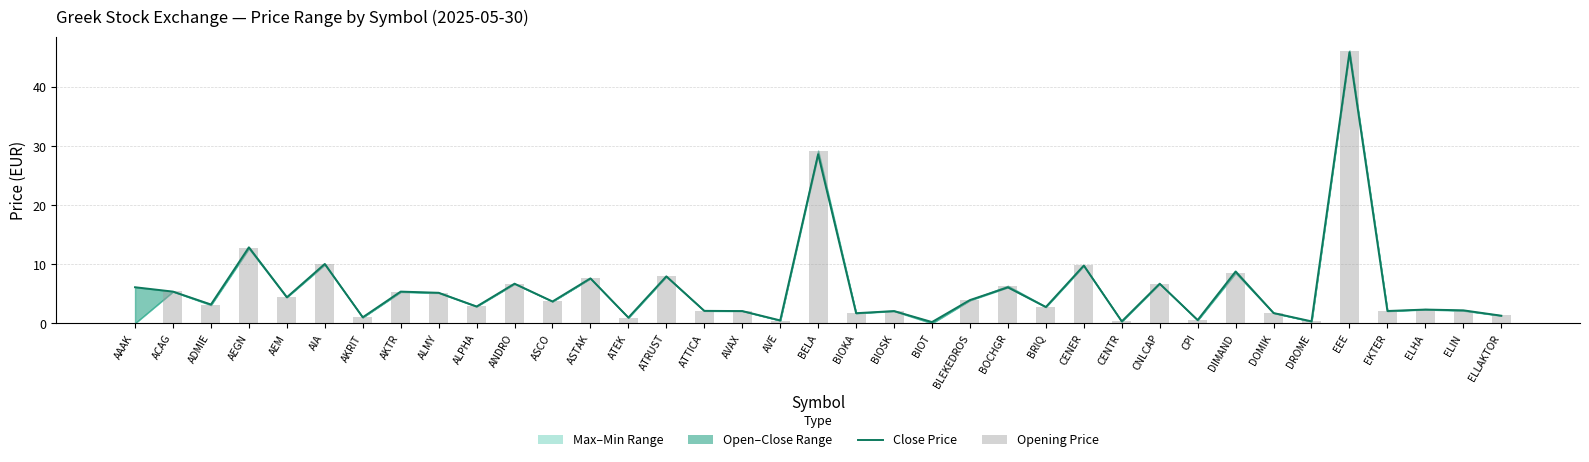

What position from the left is EKTER?

34